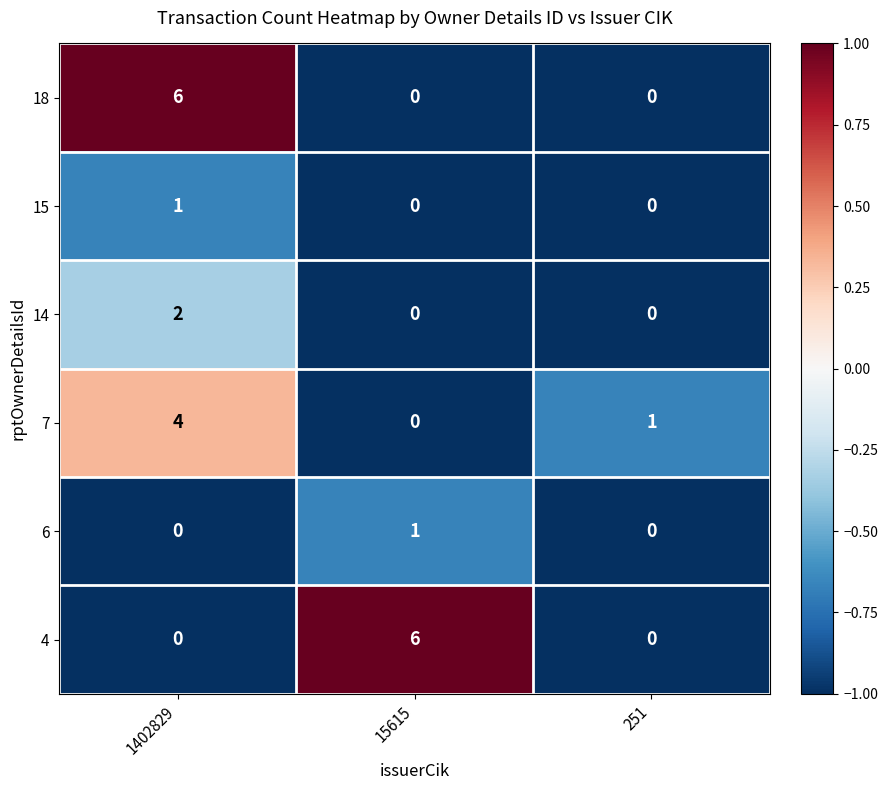

What is the difference between the maximum and second lowest values in the 7 series?

3